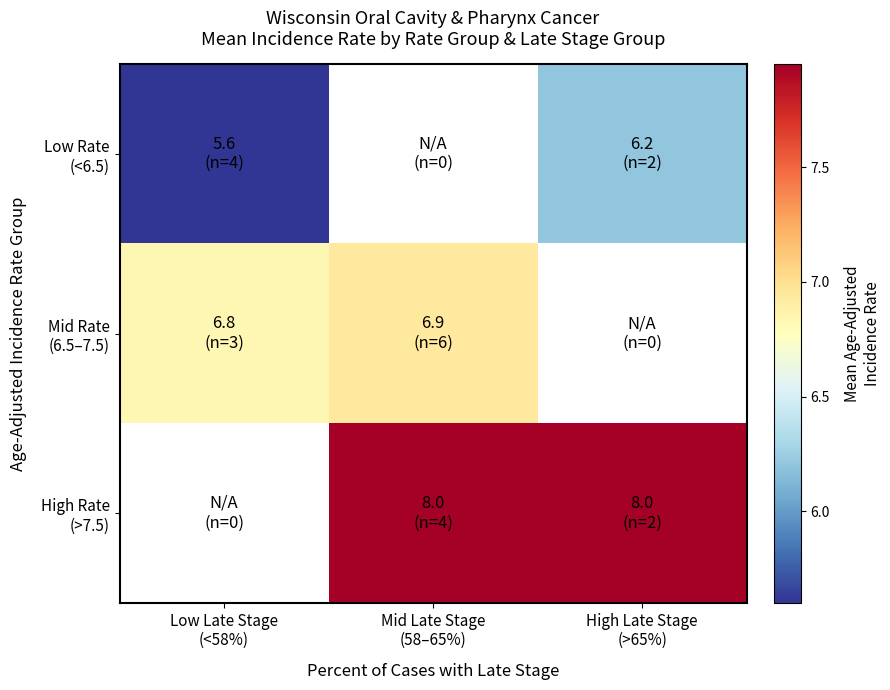

What is the greatest value displayed?

8.0